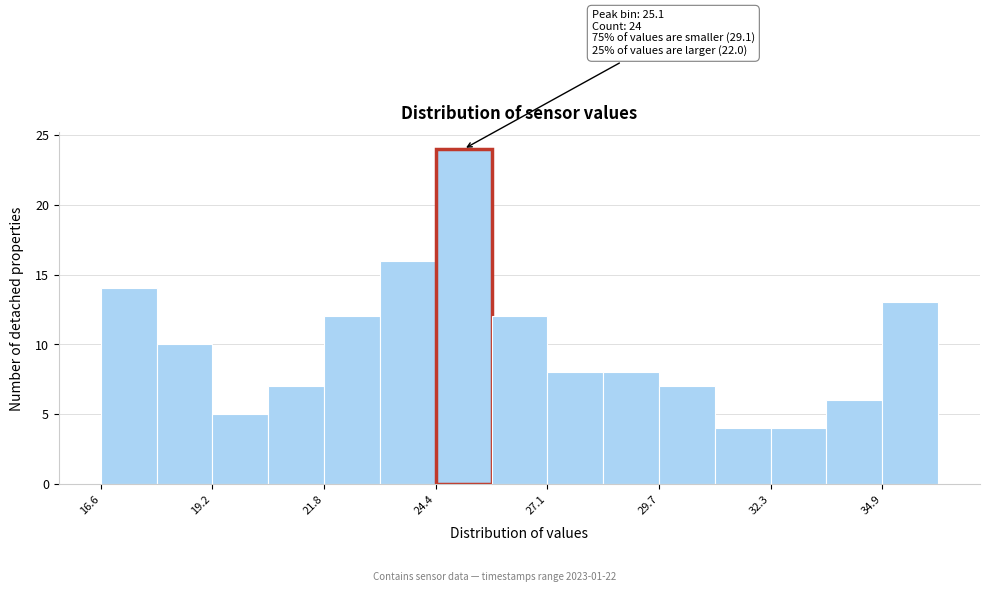

Around what value on the x-axis is the tallest bar? Give the approximate position of its centre, as read against the axis.

25.0